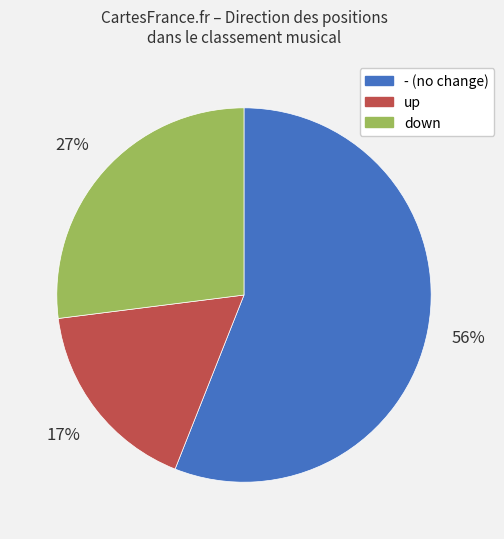

Which has a higher value, down or -?

-